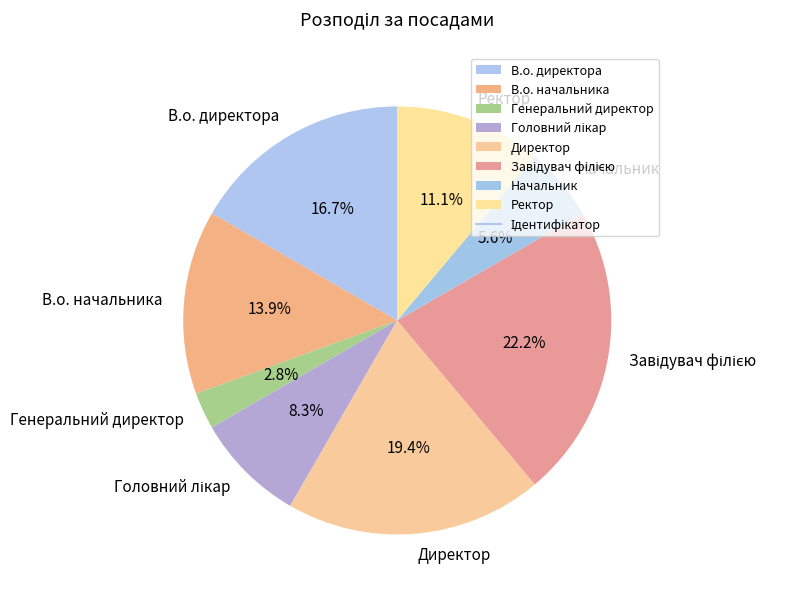

What portion of the pie excludes Начальник?

94.4%